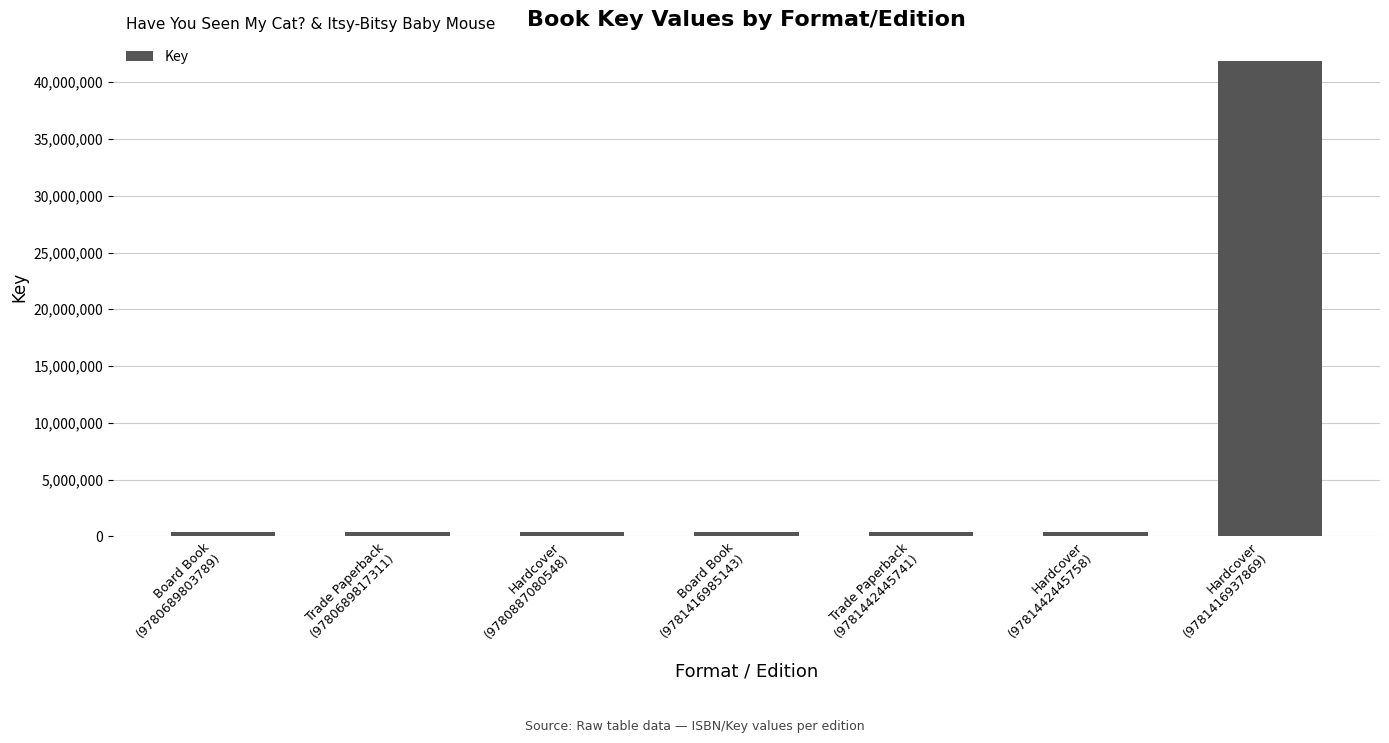

Is it true that the value at Hardcover
(9781416937869) is 54814631?

False